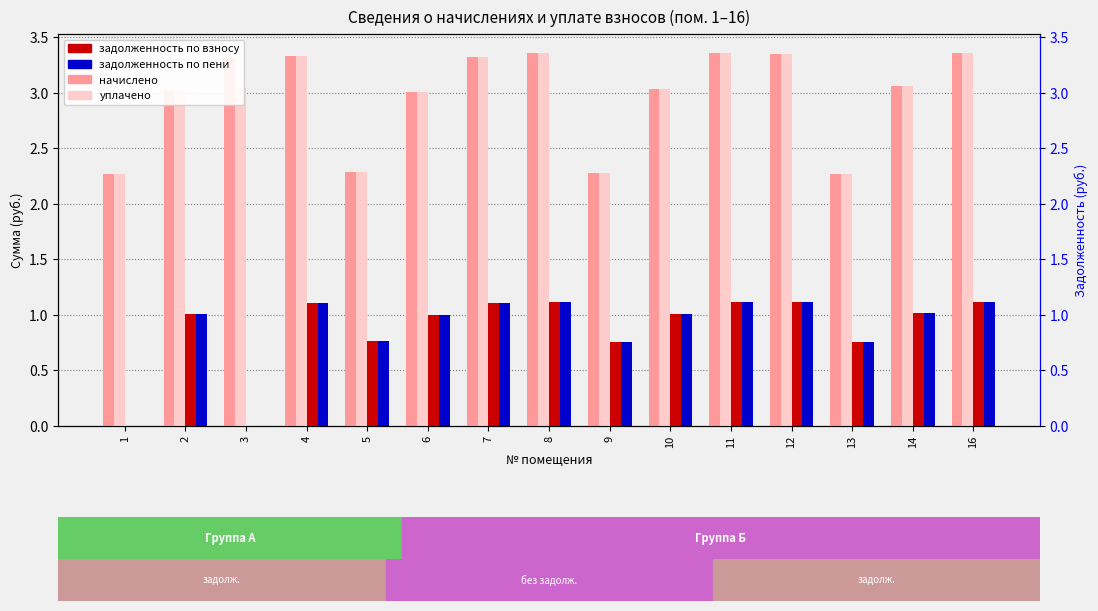

Which series has the largest range (max minus min)?

задолженность (взнос)